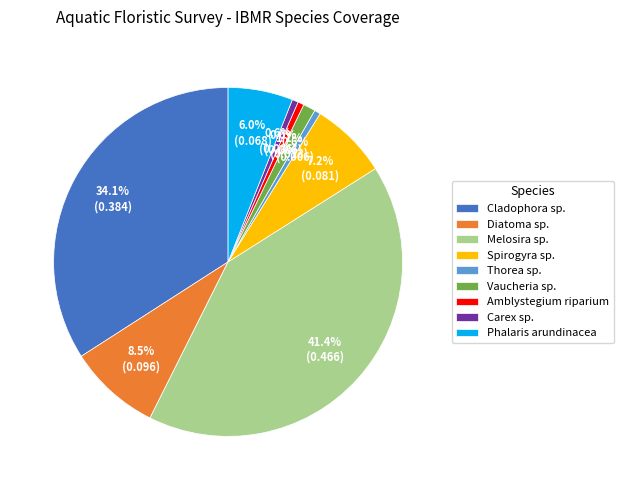

To the nearest percent, what percentage of the pie is Amblystegium riparium?

1%